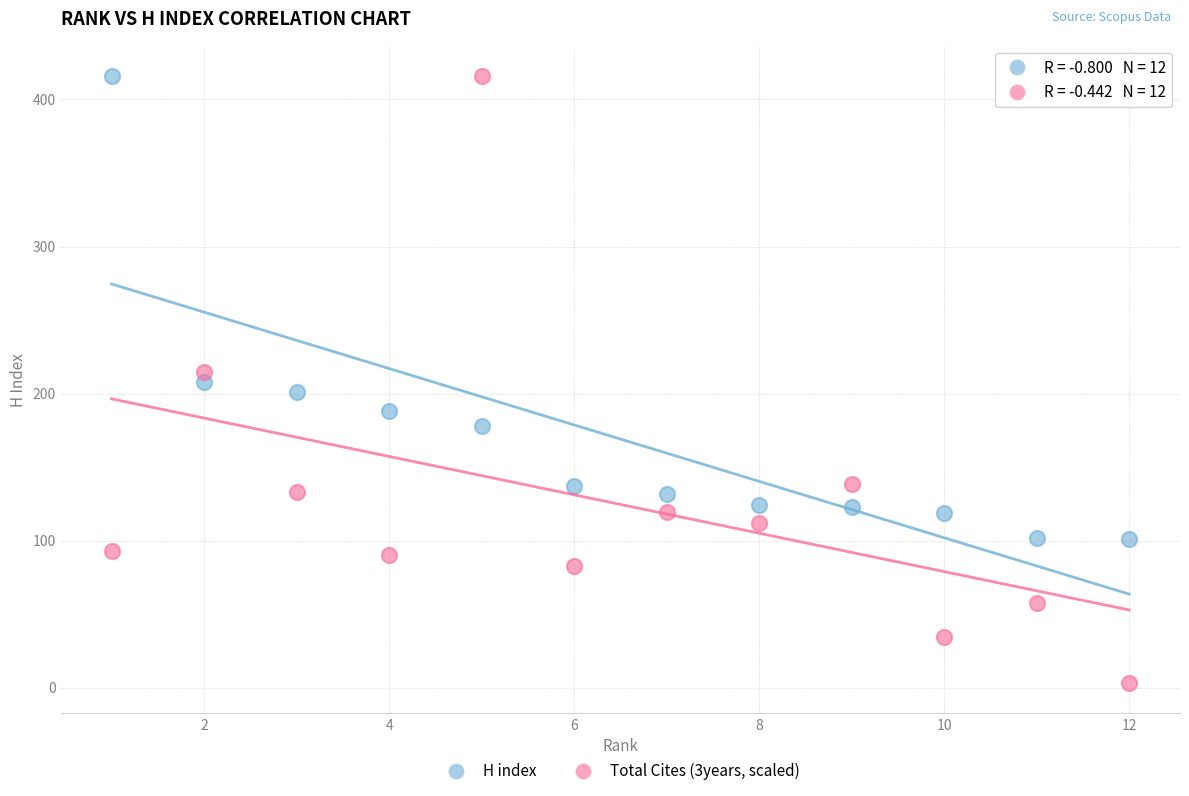

Which series has the widest spread of Y values?

Total Cites (3years, scaled)